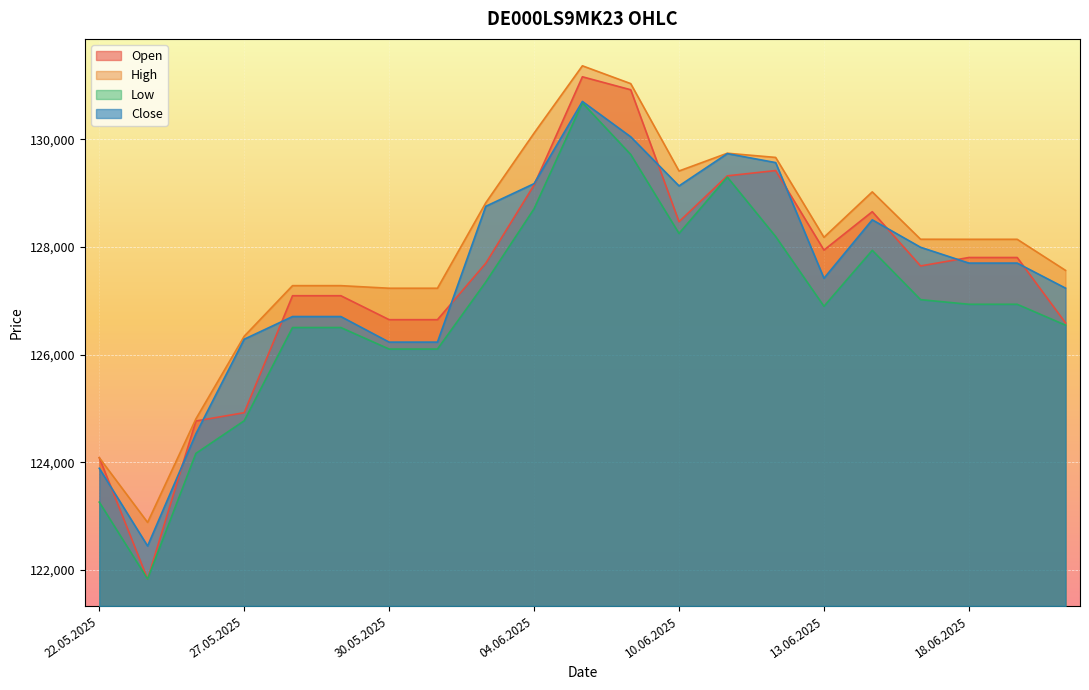

The Open series shows 174055 at 29.05.2025. True or false?

False